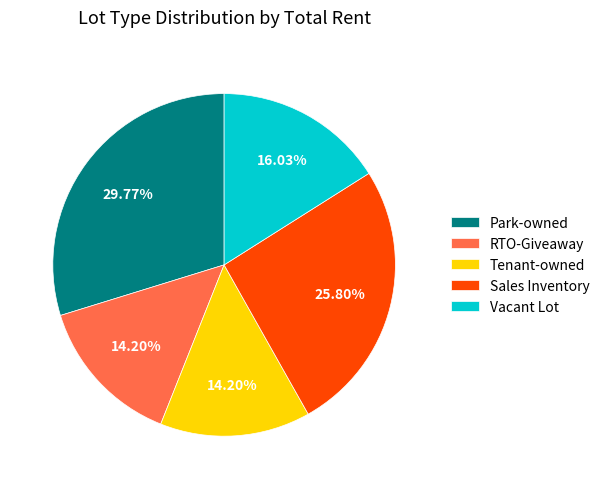

How many segments does this pie chart have?

5